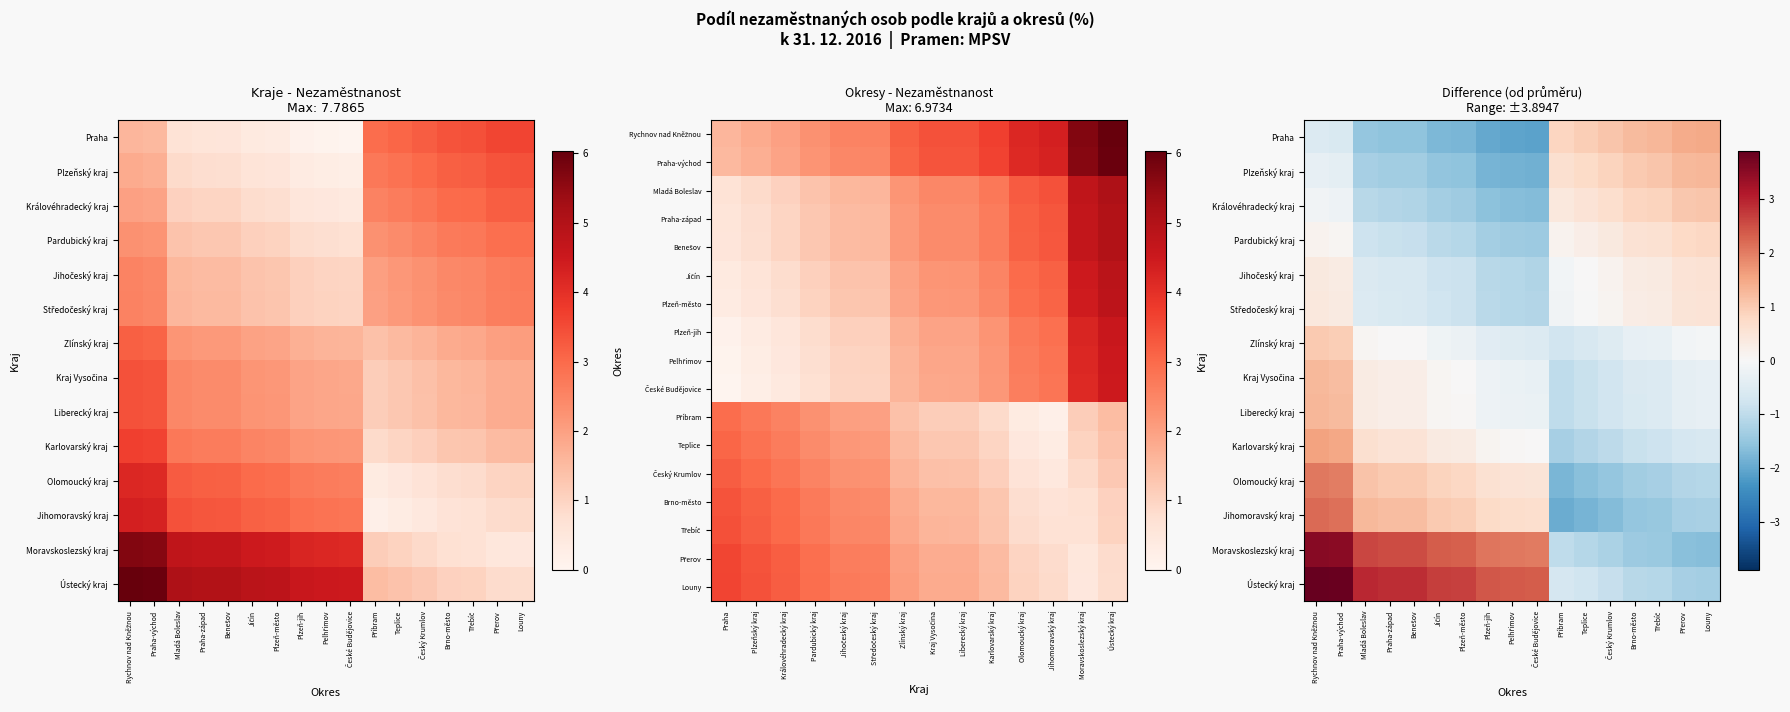

The chart shows a value of 0.2 at Jihočeský kraj. True or false?

False